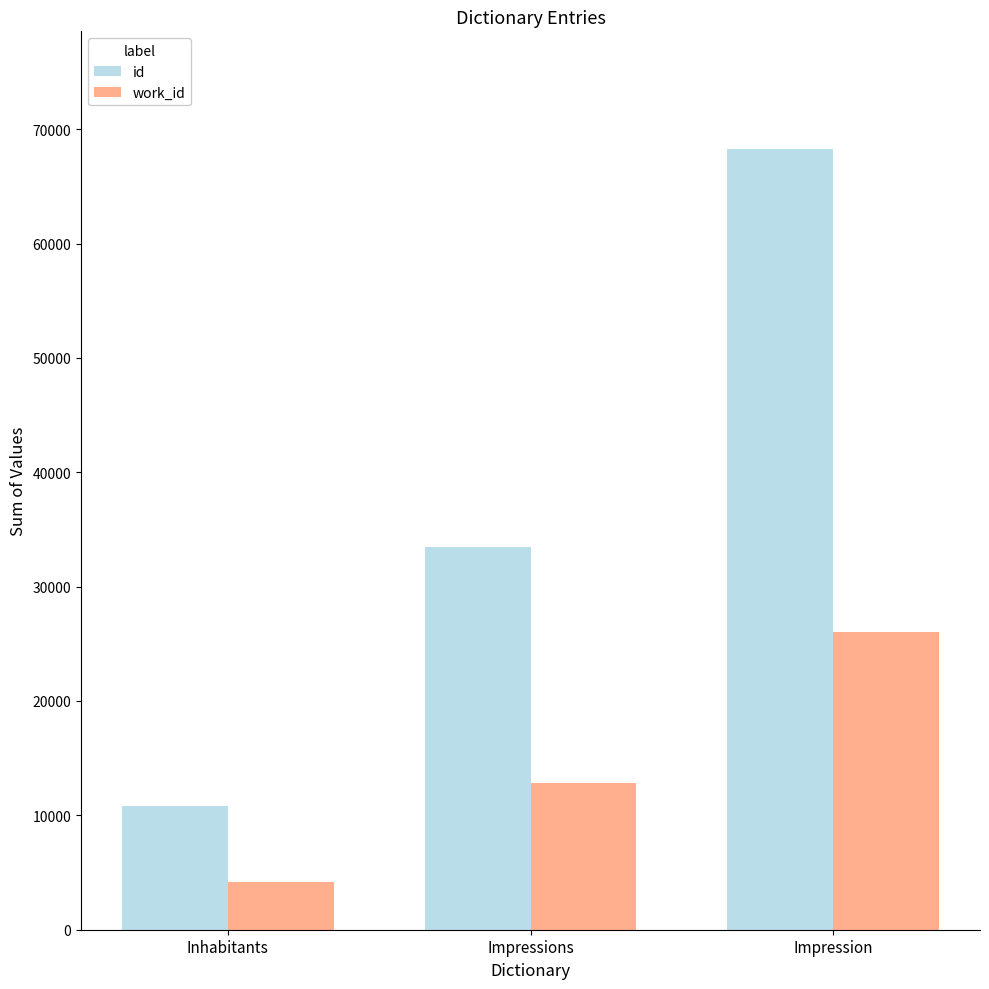

Is it true that id equals 14685 at Inhabitants?

False